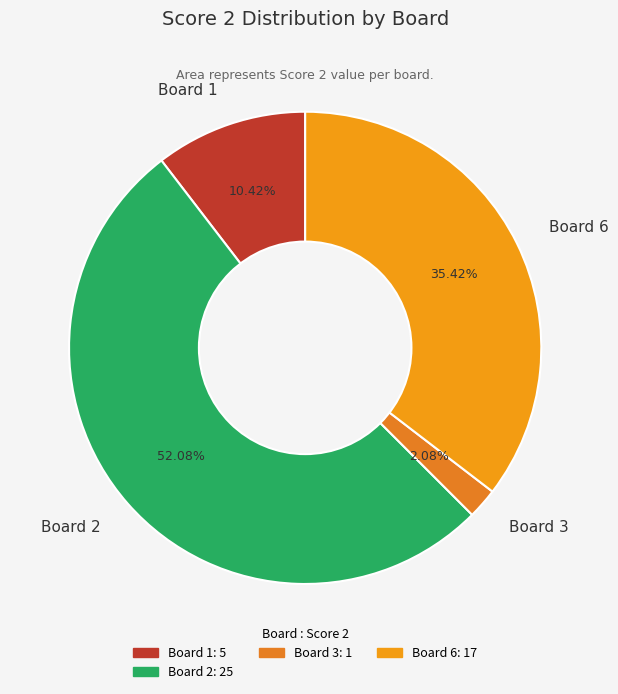

Which has a higher value, Board 2 or Board 1?

Board 2